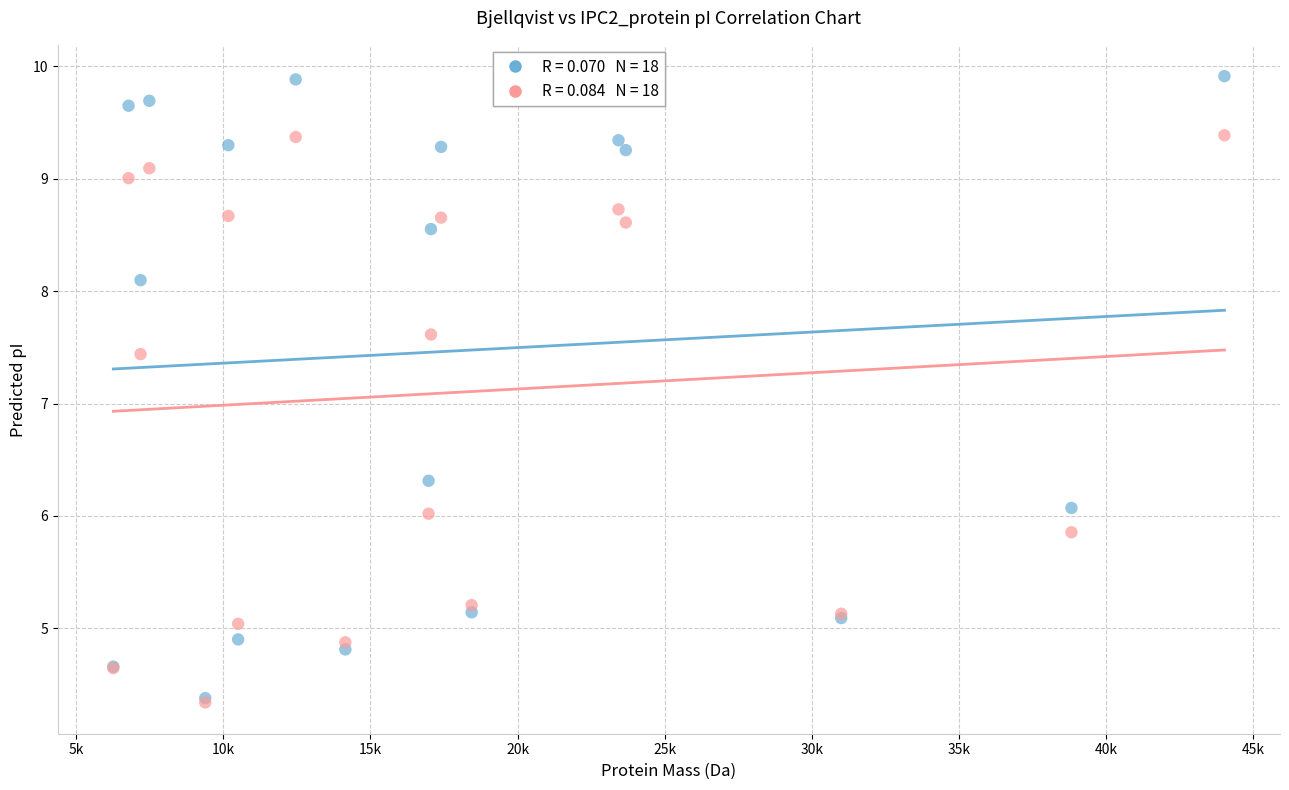

Across all series, what Y value is closest to 7?

7.4